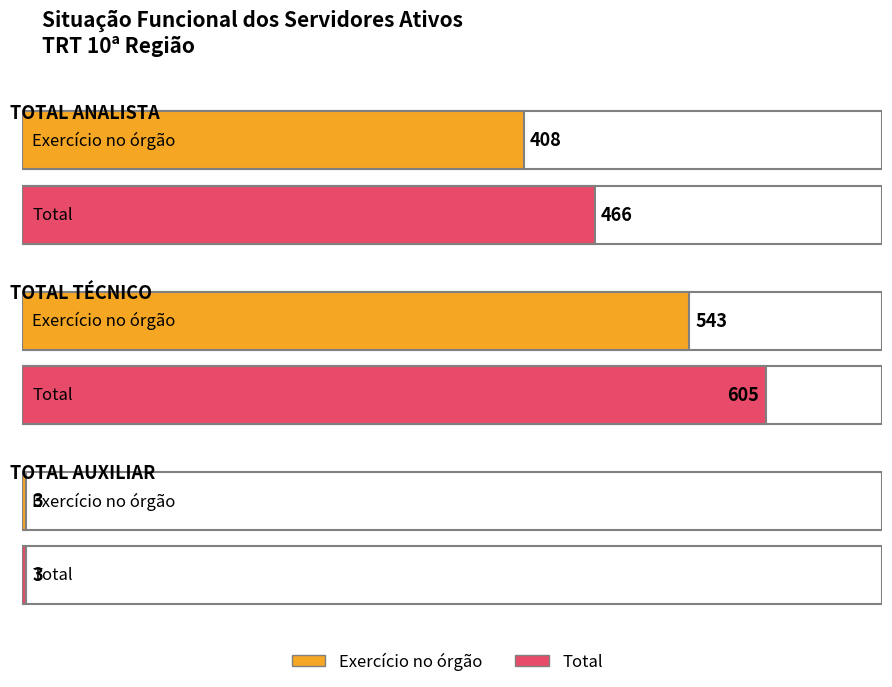

True or false: Exercício no órgão has a value of 408 at TOTAL ANALISTA.

True